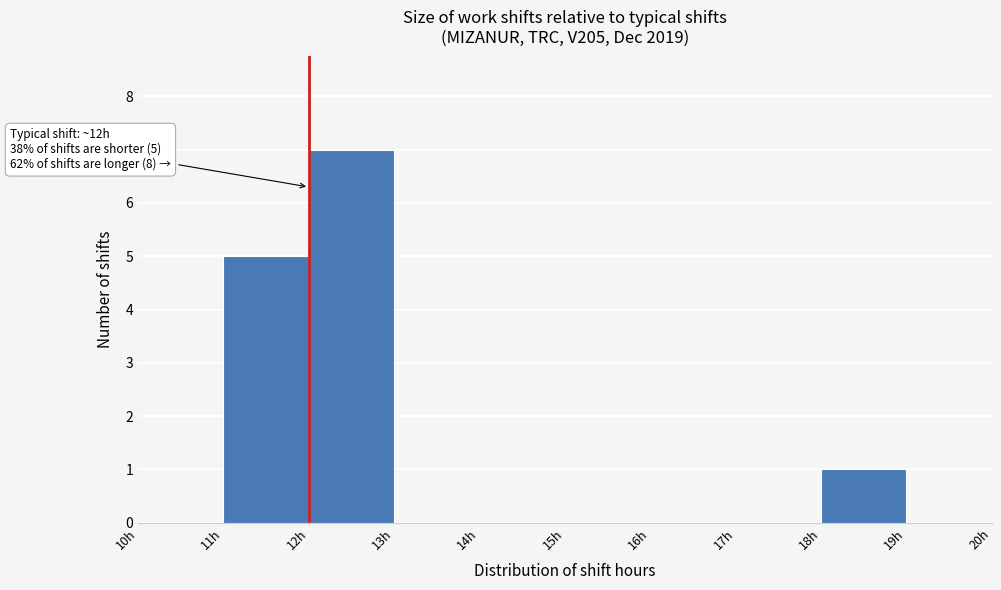

Which range on the x-axis has the tallest bar?

12 to 13